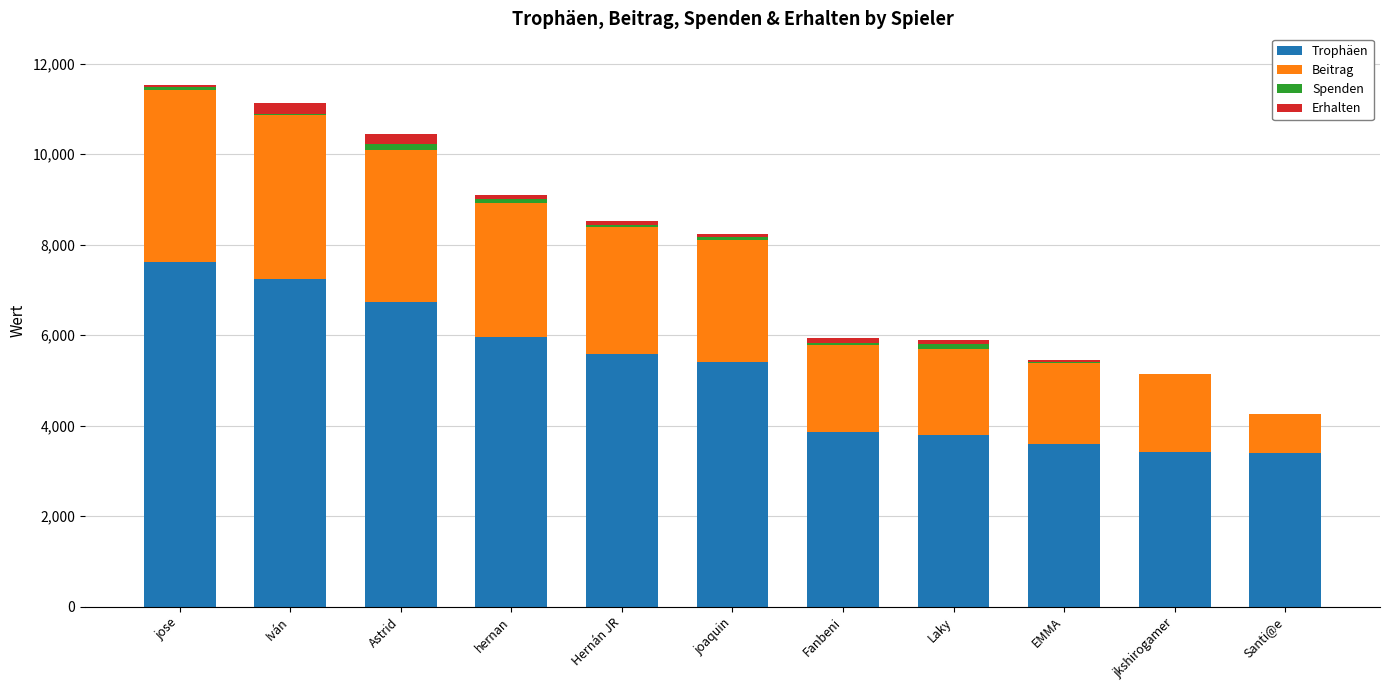

Is it true that Trophäen equals 7613 at jose?

True